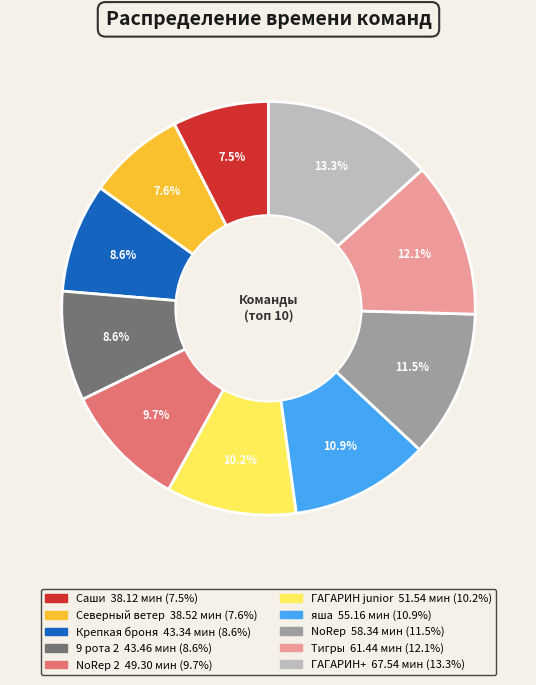

Is there a majority slice in this chart?

No